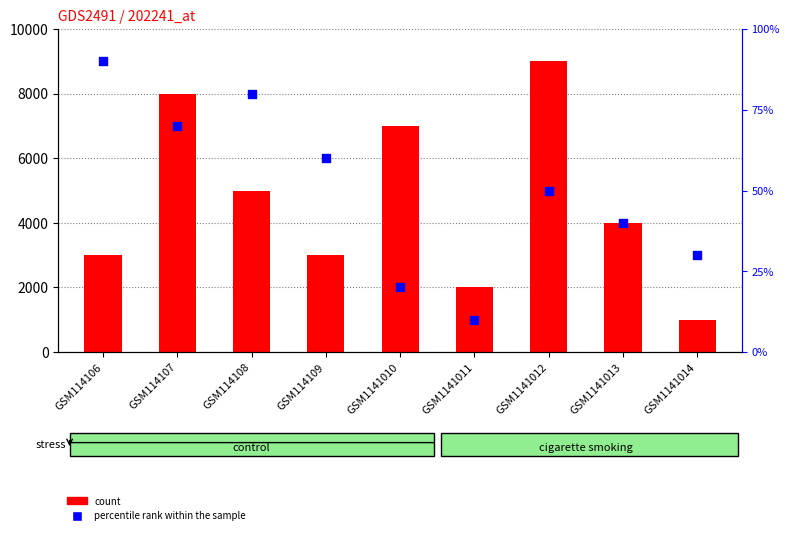

At how many categories does at least one series exceed 7807?

2